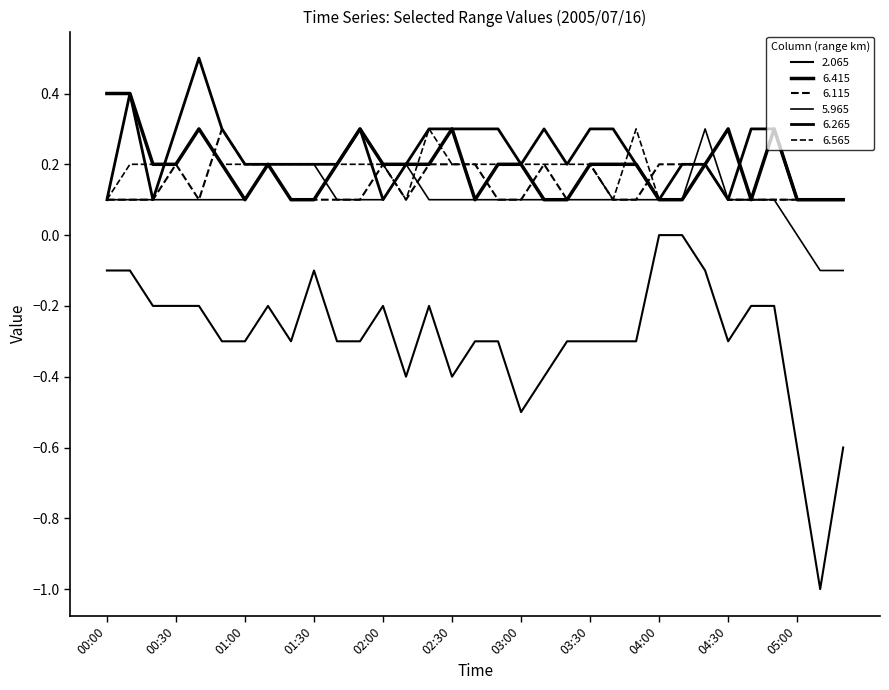

How many lines are shown in the chart?

6